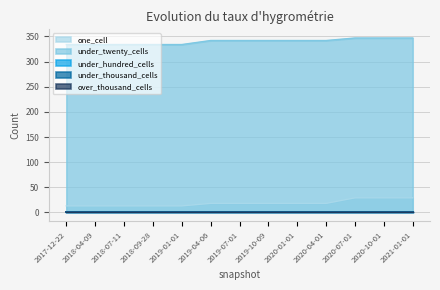

What are all the series names shown in the legend?

one_cell, under_twenty_cells, under_hundred_cells, under_thousand_cells, over_thousand_cells